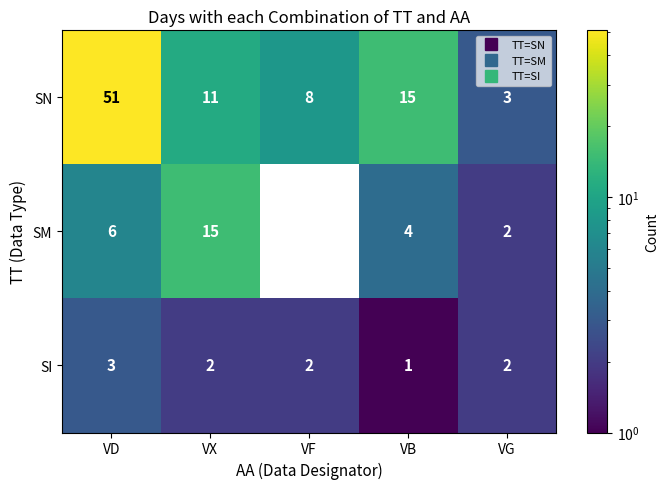

Rank the categories by SN value from highest to lowest.

VD, VB, VX, VF, VG